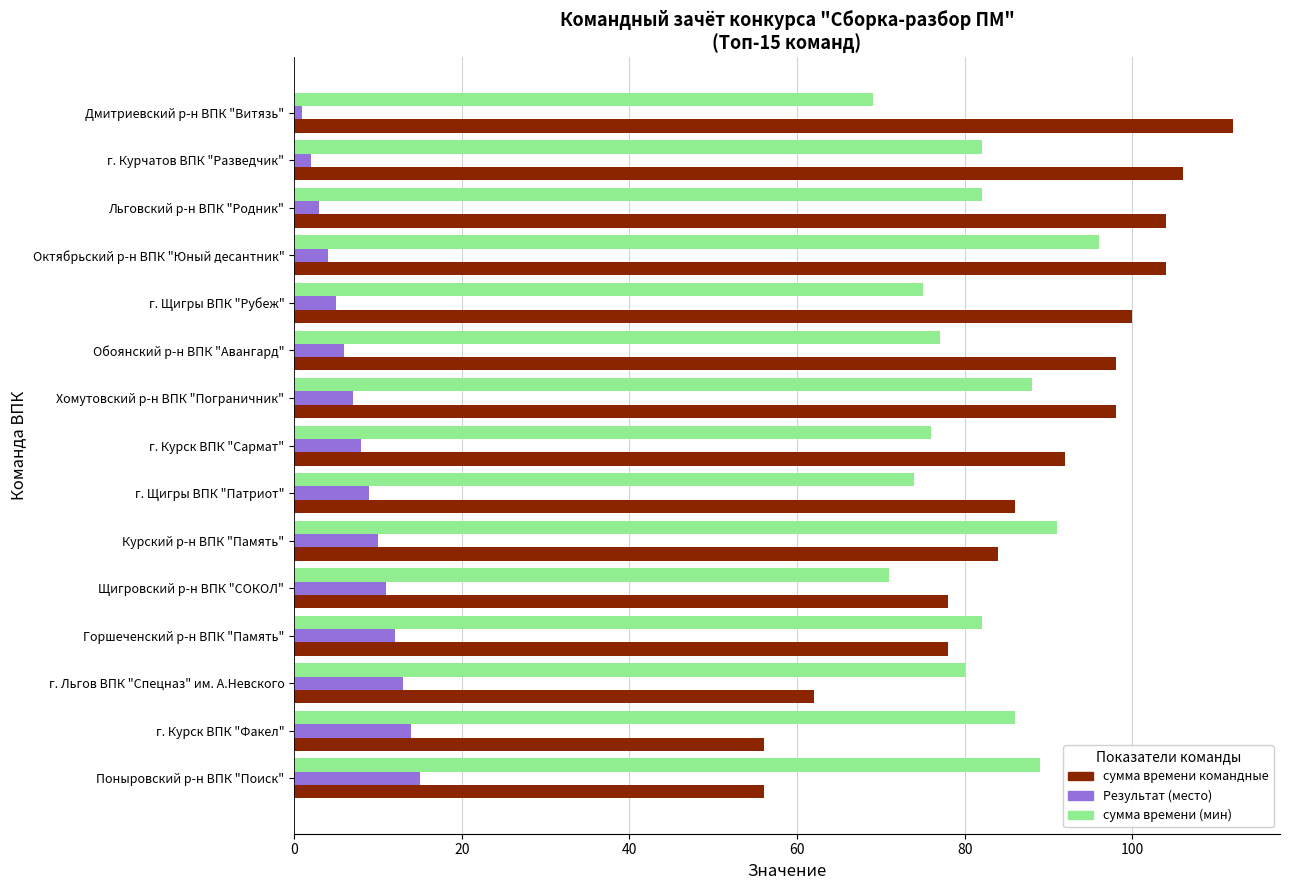

What is the maximum value for Результат (место)?

15